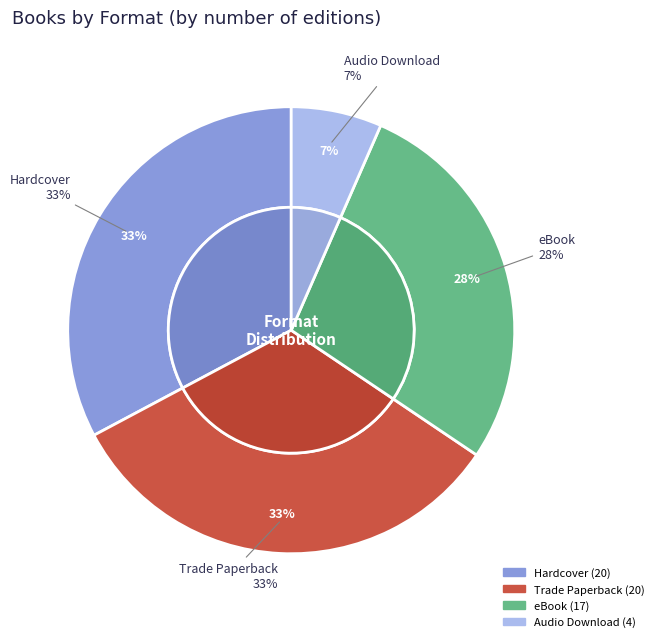

Do Trade Paperback and Audio Download together represent more than half of the pie?

No